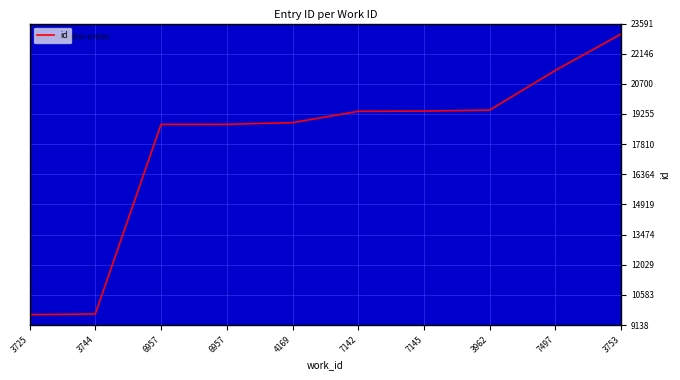

Reading left to right, transcribe all the data shown in this chart.

3725=9638	3744=9666	6957=18758	6957=18759	4169=18840	7142=19383	7145=19394	3962=19444	7497=21349	3753=23091